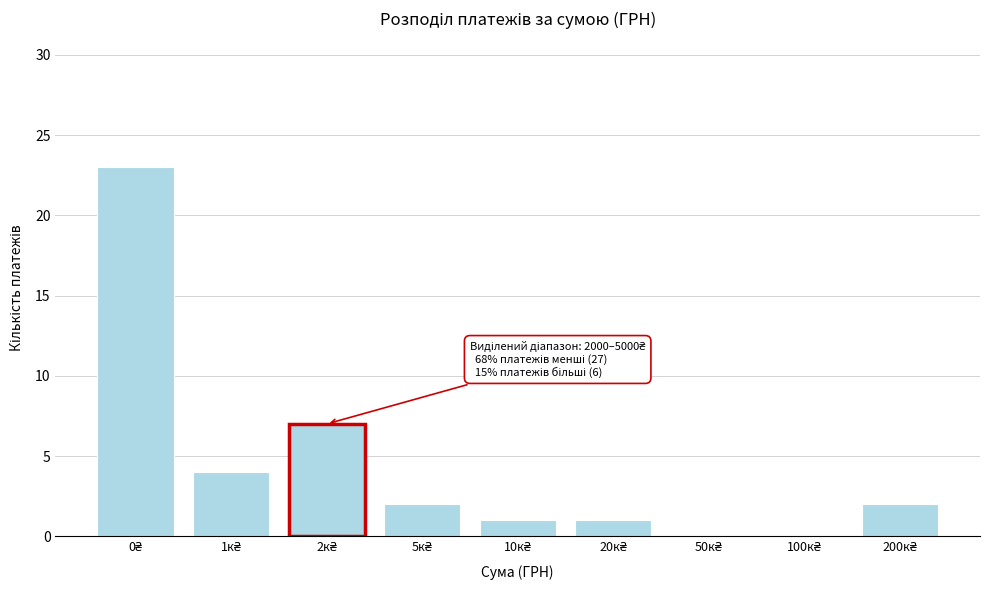

What is the sum of all values?

40